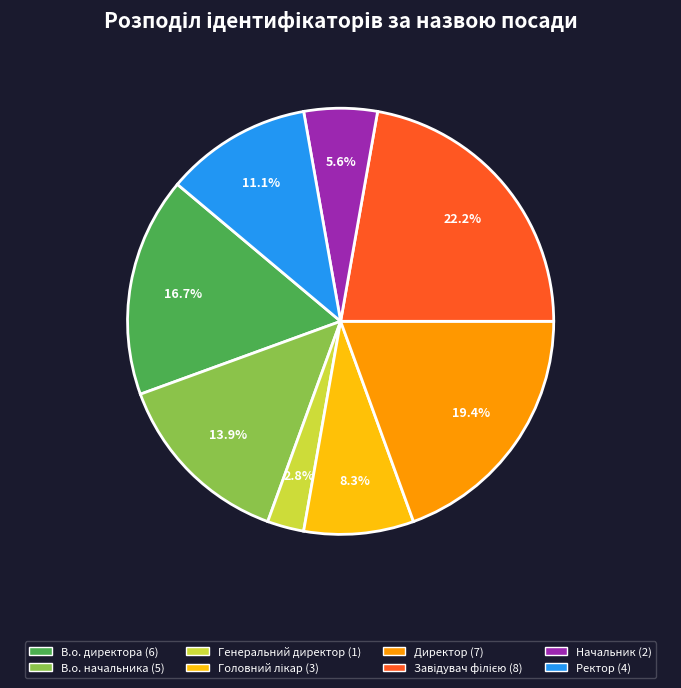

What portion of the pie excludes В.о. директора?

83.3%